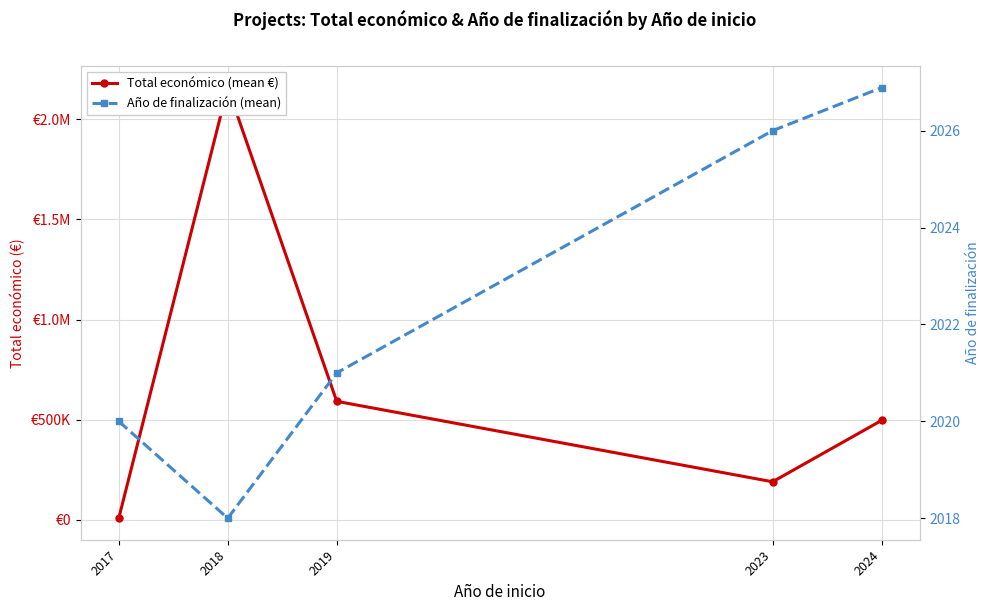

True or false: Año de finalización (mean) and Total económico (mean €) cross at least once.

False